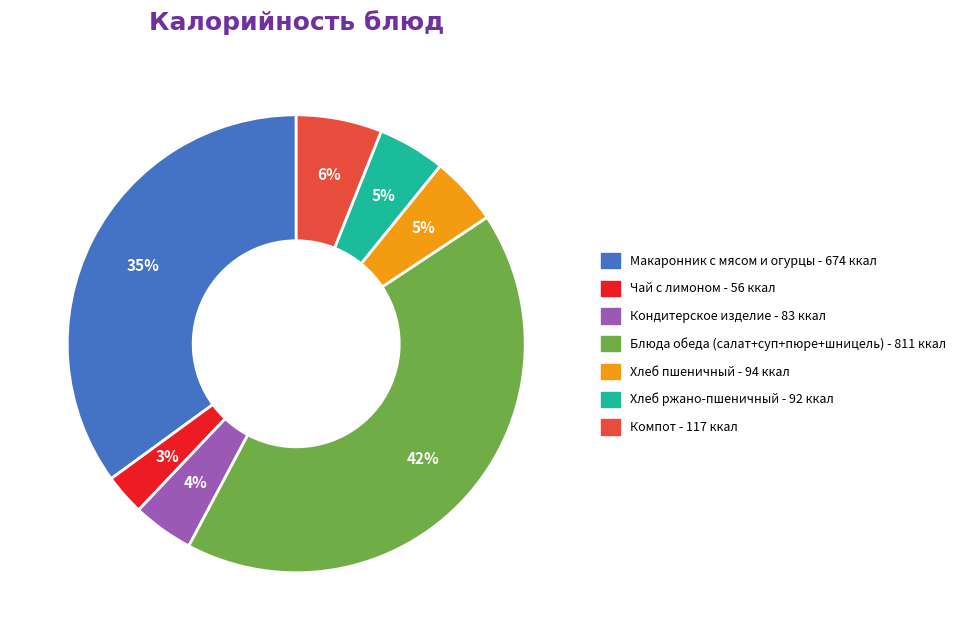

Is there a majority slice in this chart?

No